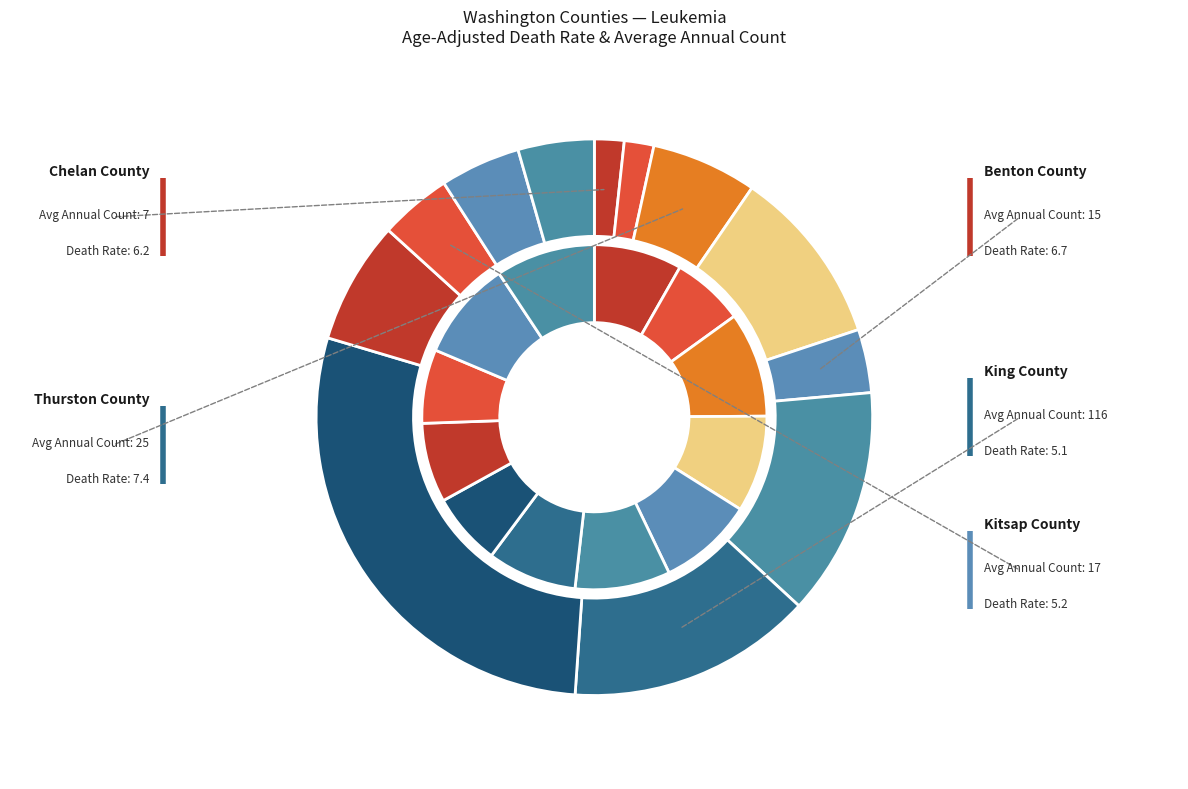

The Clark County slice represents 1% of the pie. True or false?

False